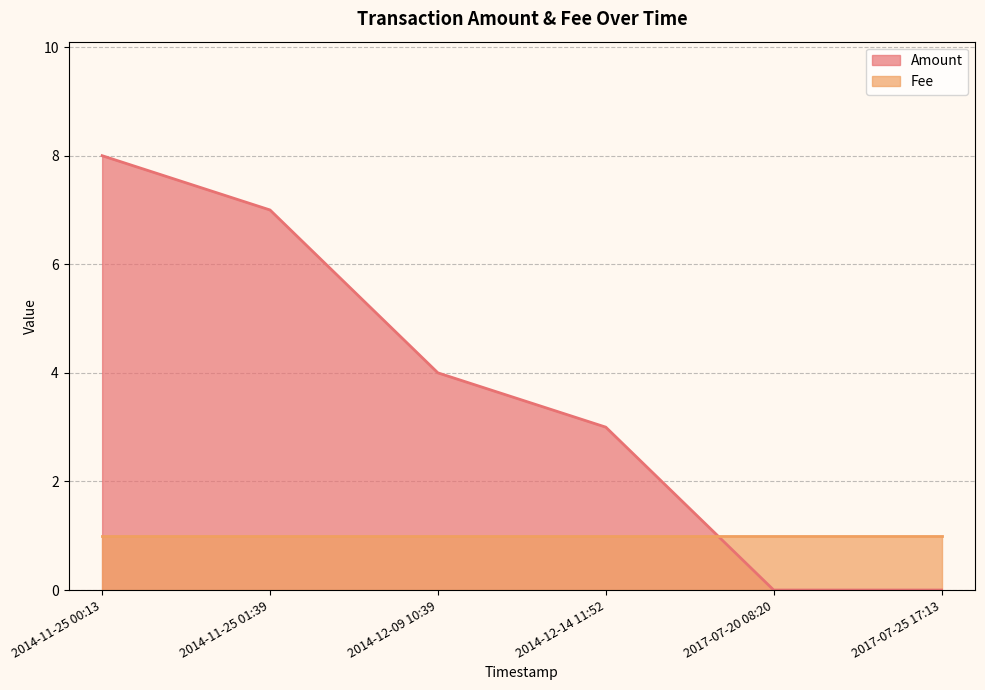

What is the sum of the values at 2014-11-25 01:39 and 2017-07-25 17:13?

7